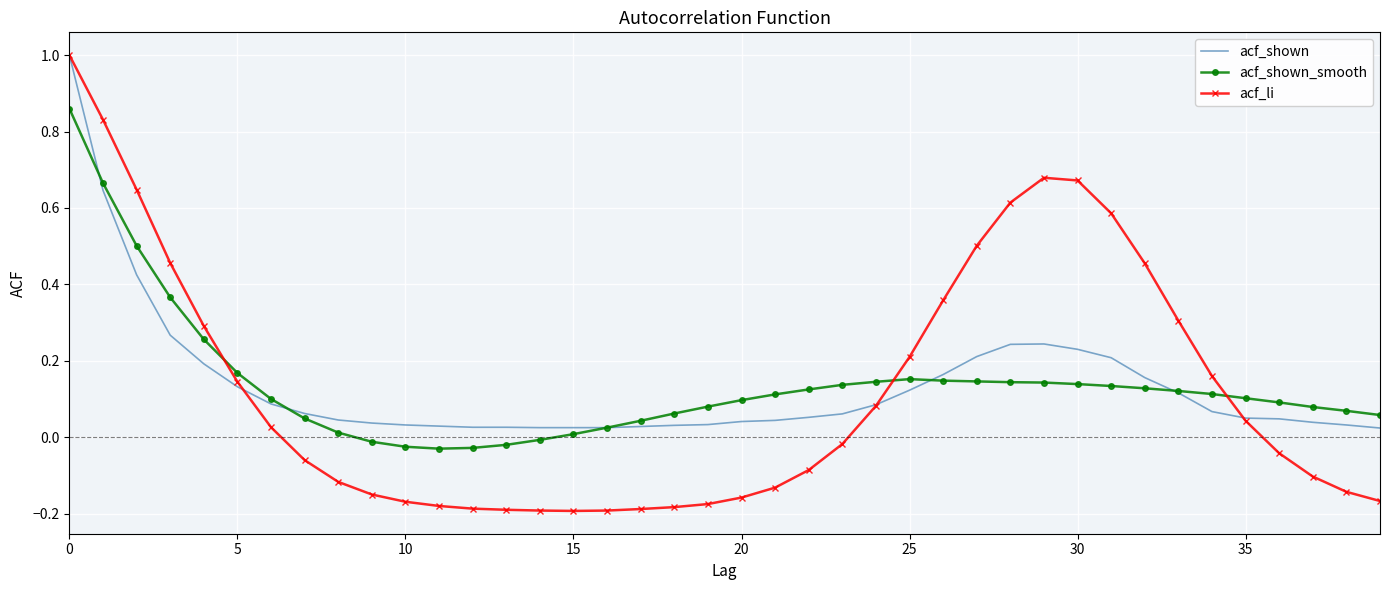

How many distinct data groups are displayed?

3